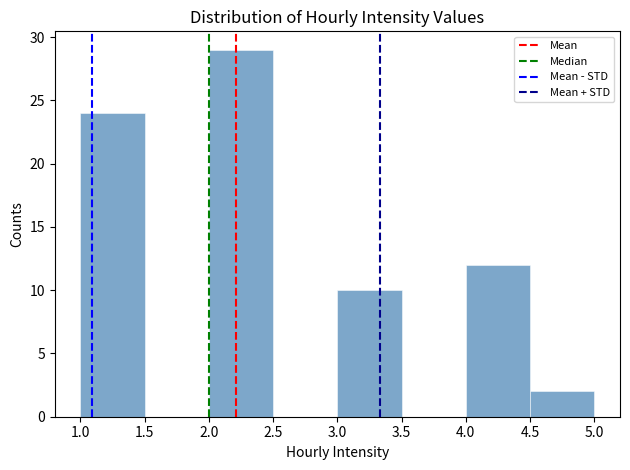

How tall is the bar that spans 4.5 to 5.0 on the x-axis? The values are not printed on the chart, so give them approximately, as read against the axis.

2